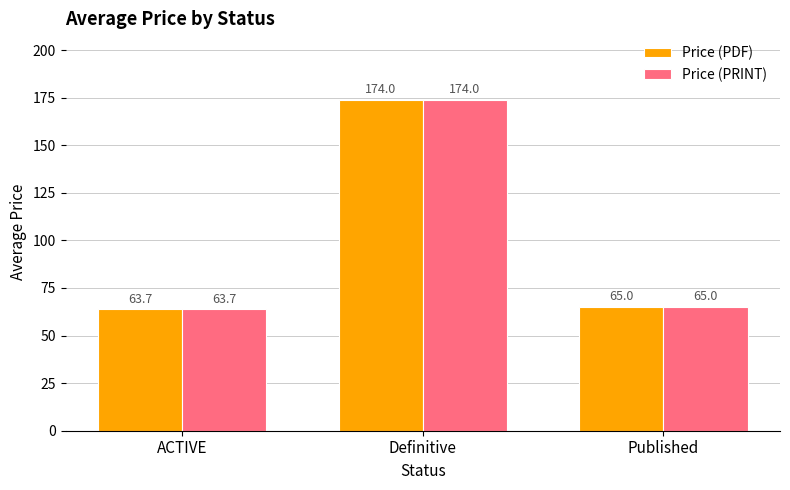

How many bars are there in each group?

2